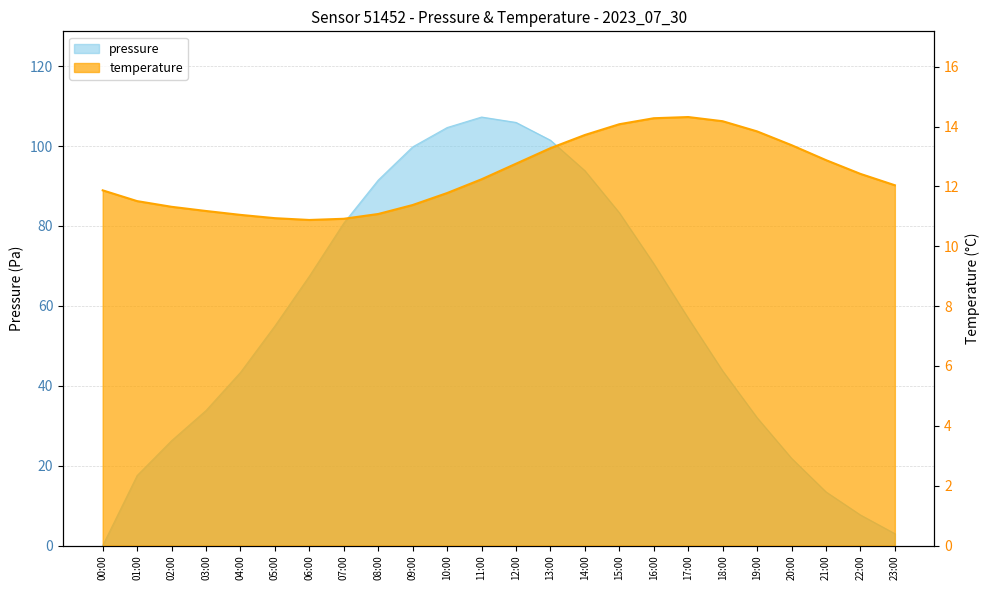

What is the difference between the highest and lowest values at 03:00?

22.6